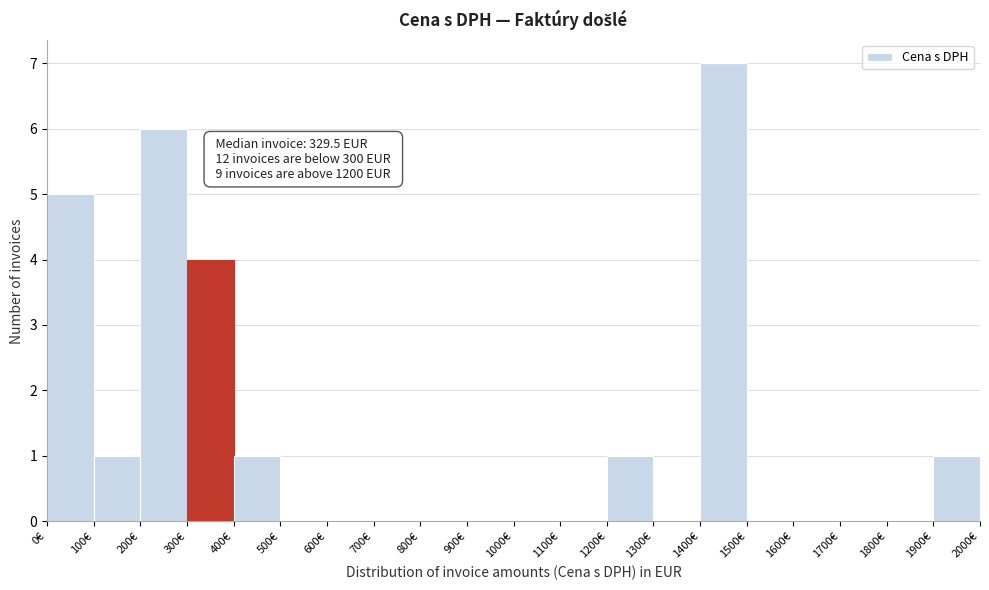

Which range on the x-axis has the tallest bar?

1400 to 1500